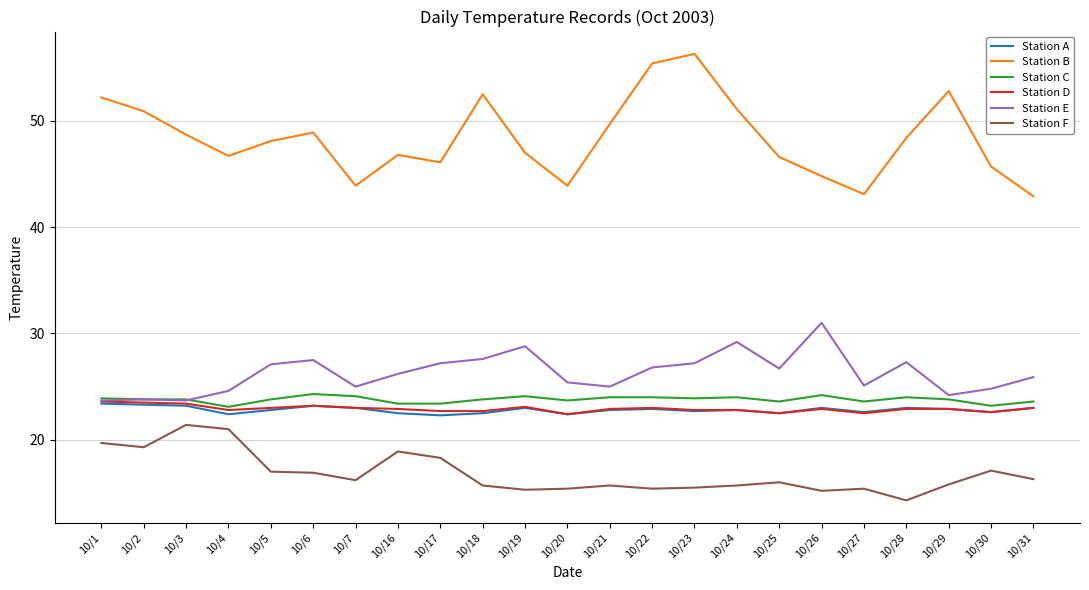

True or false: Station C and Station B intersect in this chart.

False